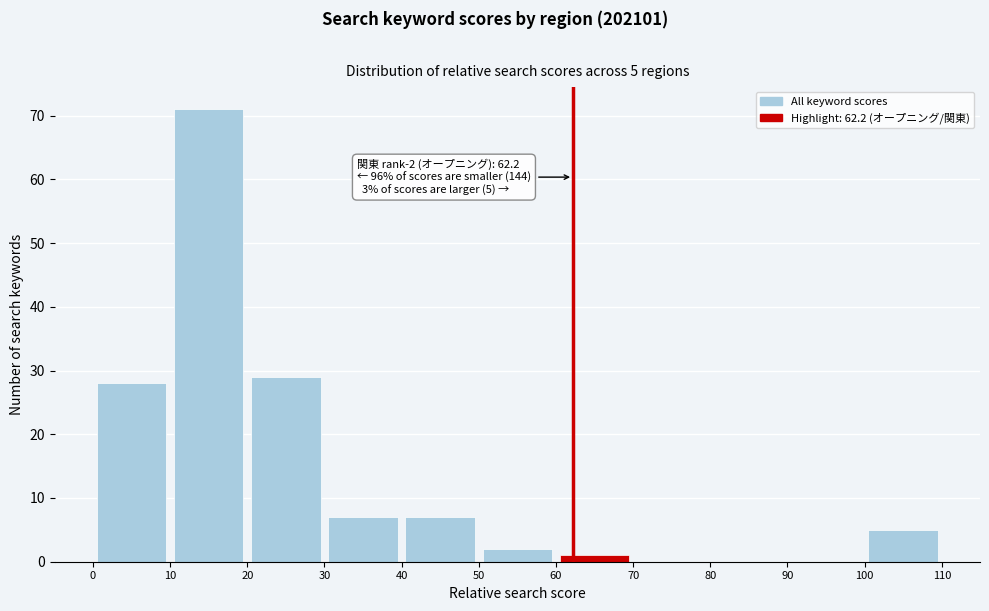

Which range on the x-axis has the tallest bar?

10 to 20